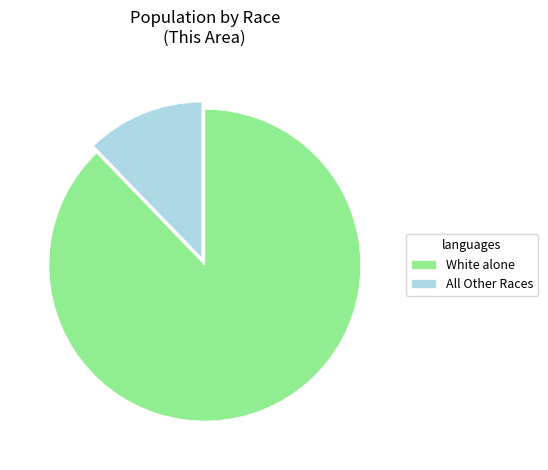

Rank the categories by value from lowest to highest.

All Other Races, White alone